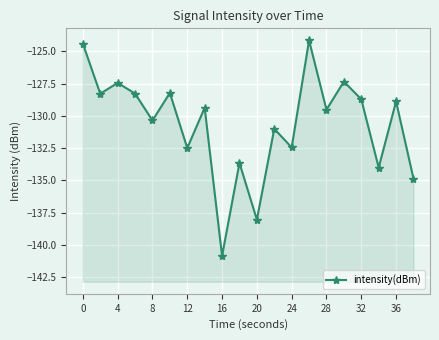

How many lines are shown in the chart?

1